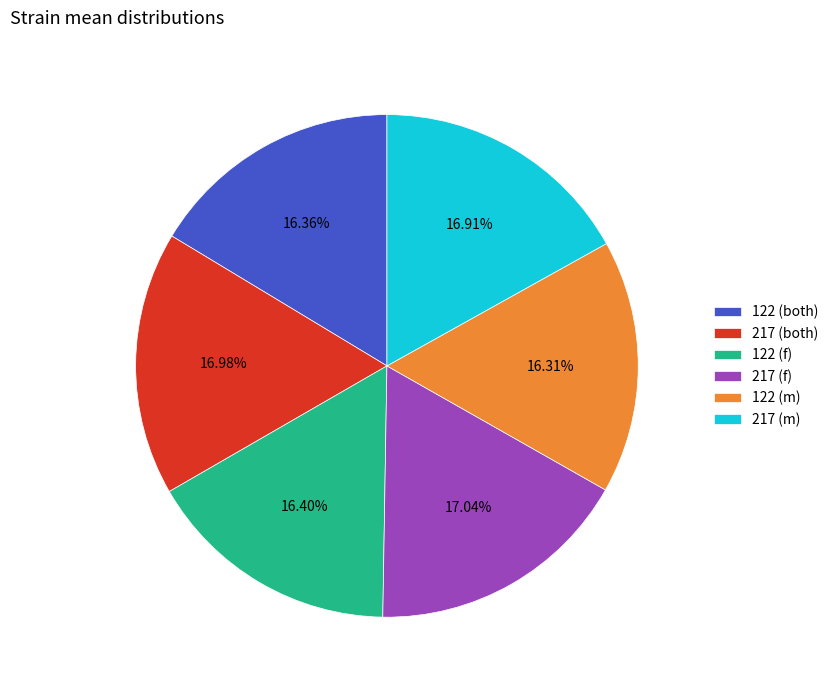

How many segments does this pie chart have?

6